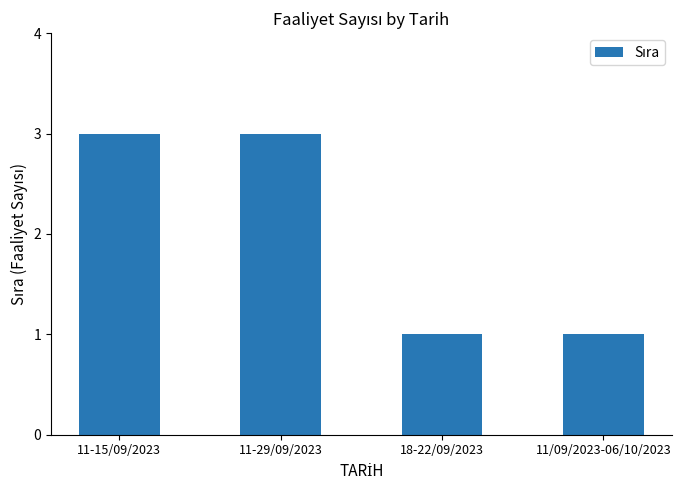

The value at 18-22/09/2023 is 2. True or false?

False